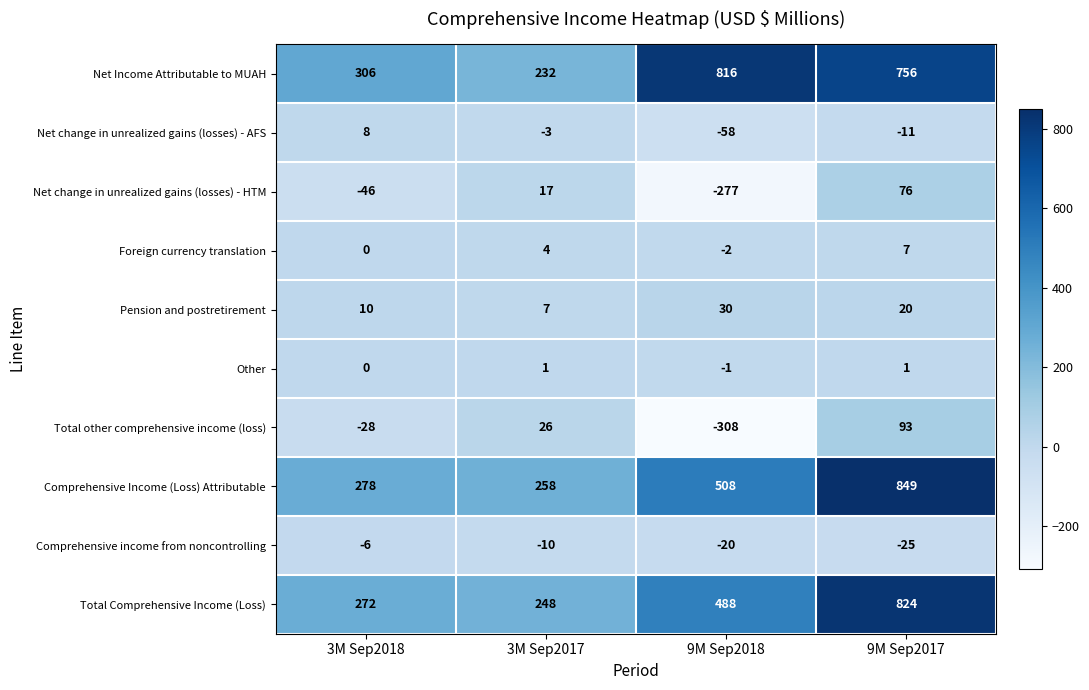

Which category has the lowest value across all series?

9M Sep2018